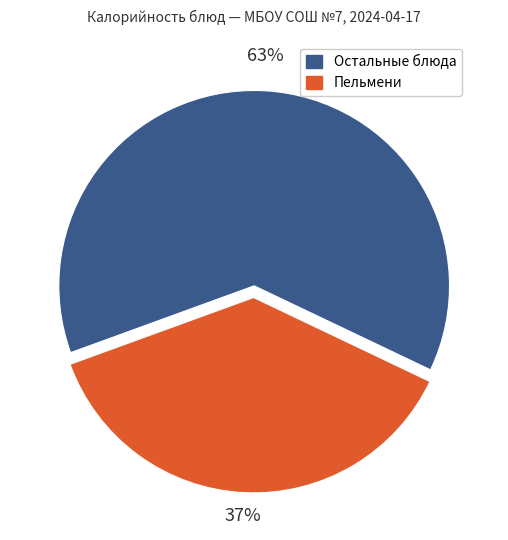

What percentage is the Пельмени slice, to the nearest percent?

37%